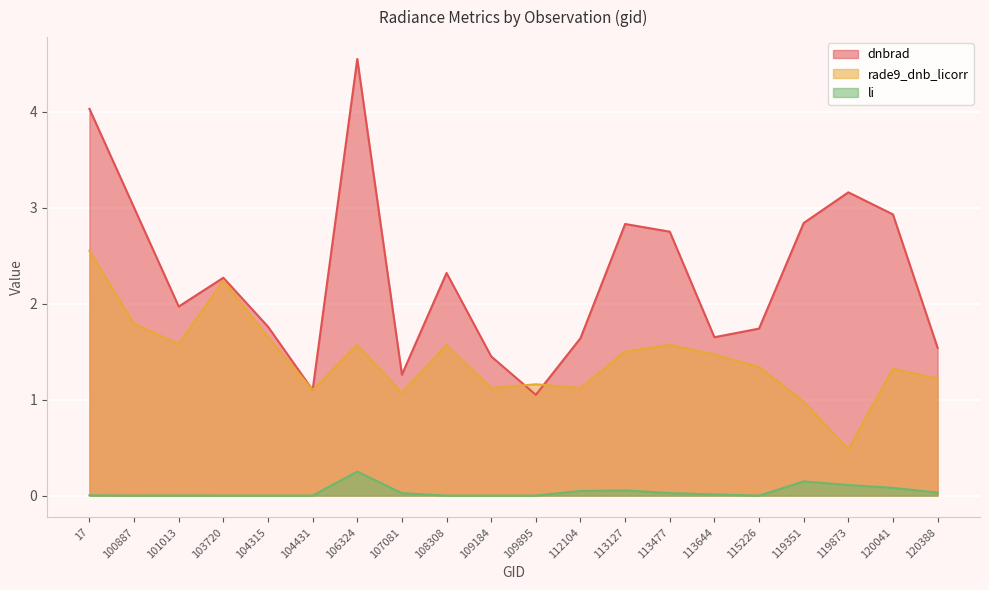

What is the difference between the rade9_dnb_licorr values at 115226 and 120388?

0.1